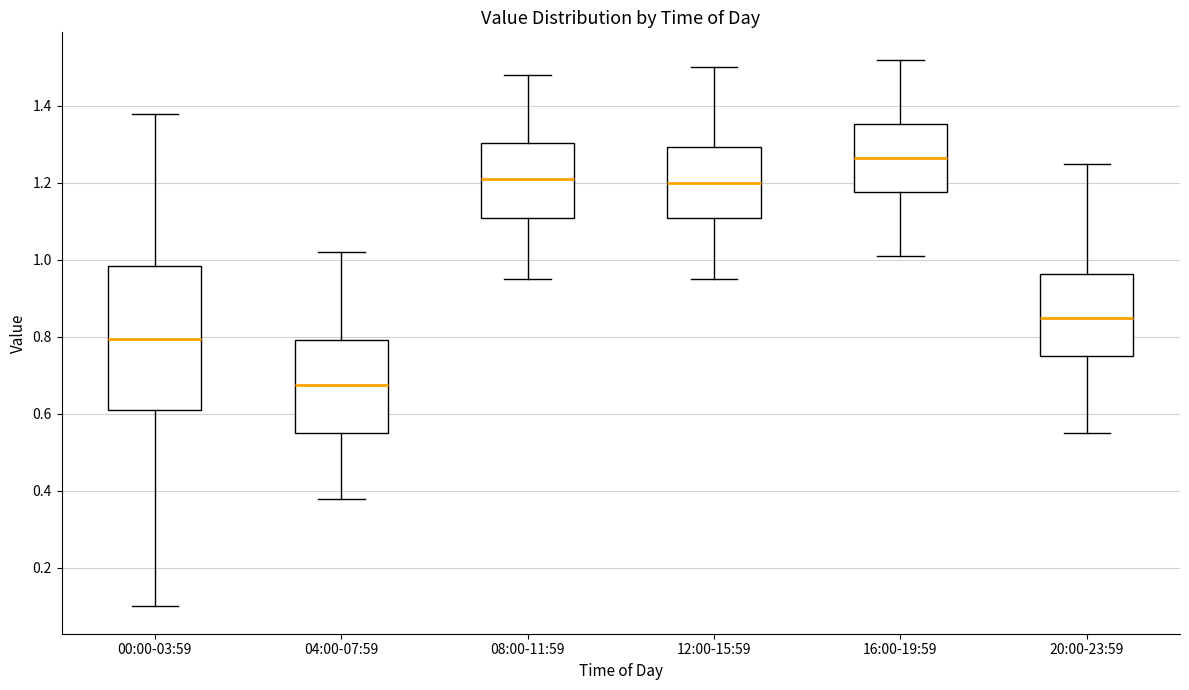

Which box is the tallest, from its lower edge to its upper edge?

00:00-03:59